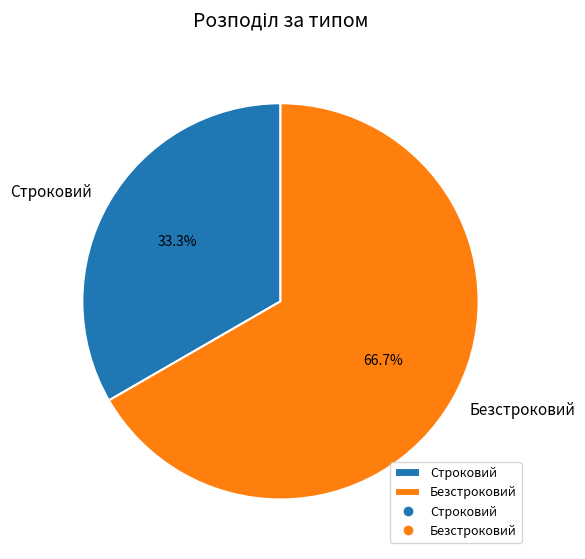

Approximately how many times larger is the value at Строковий compared to Безстроковий?

0.5